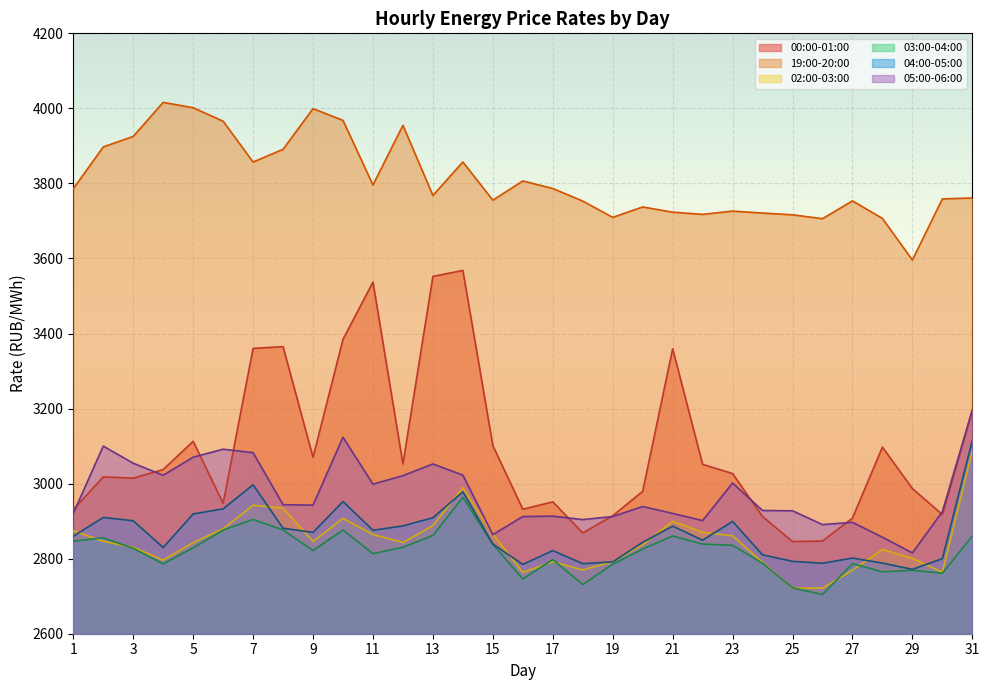

What is the spread (max minus min) of values at 24?

933.4